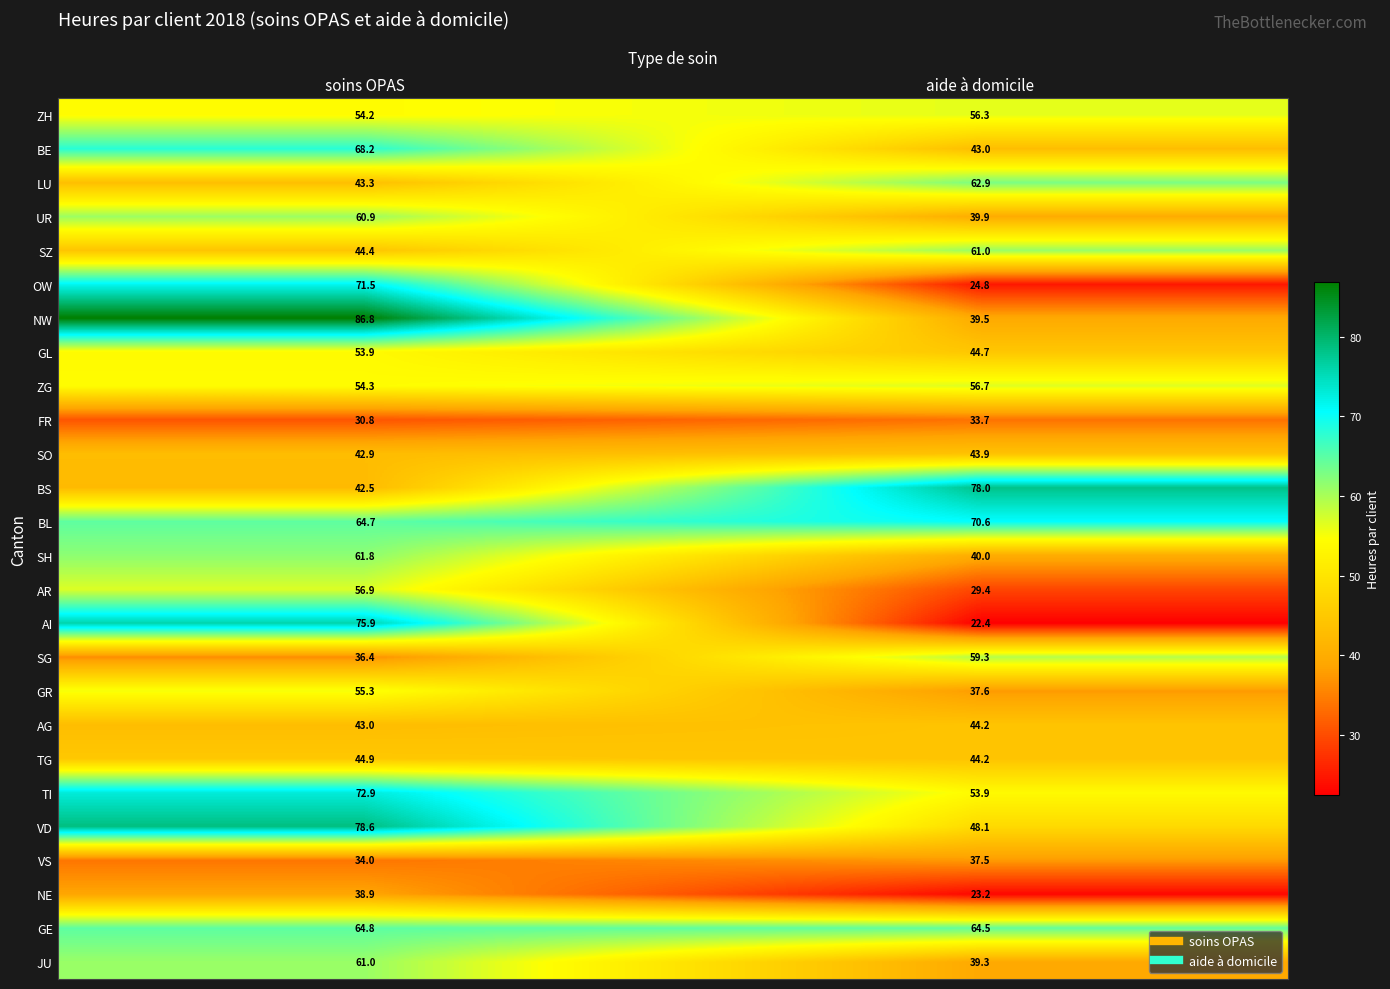

Rank the categories by SH value from lowest to highest.

aide à domicile, soins OPAS